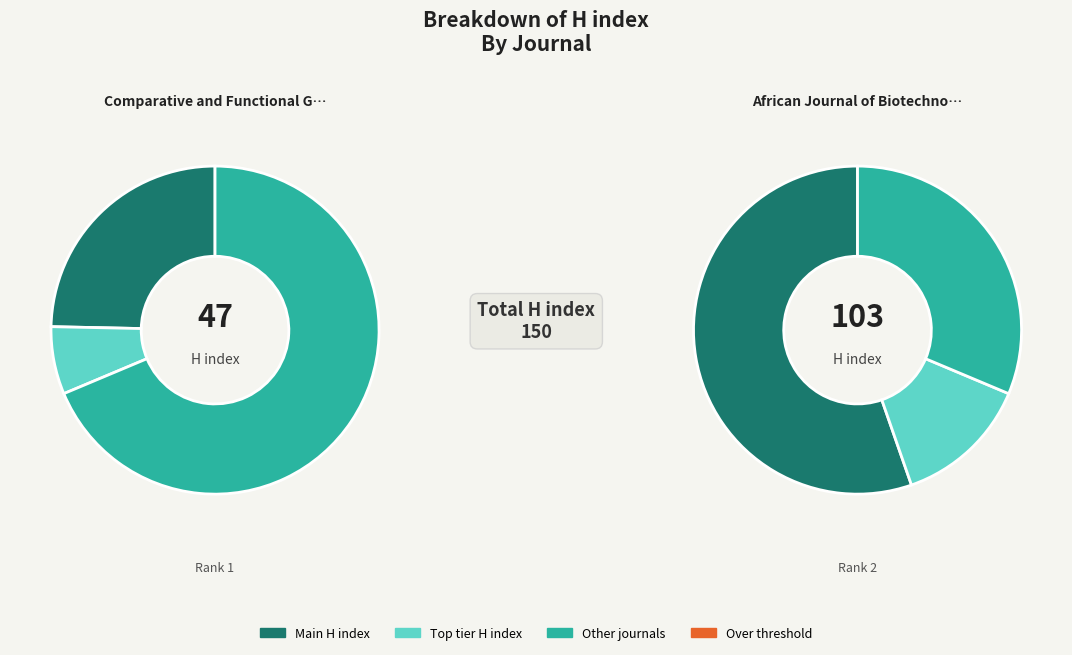

Is it true that African Journal of Biotechnology is 69% of the pie?

True